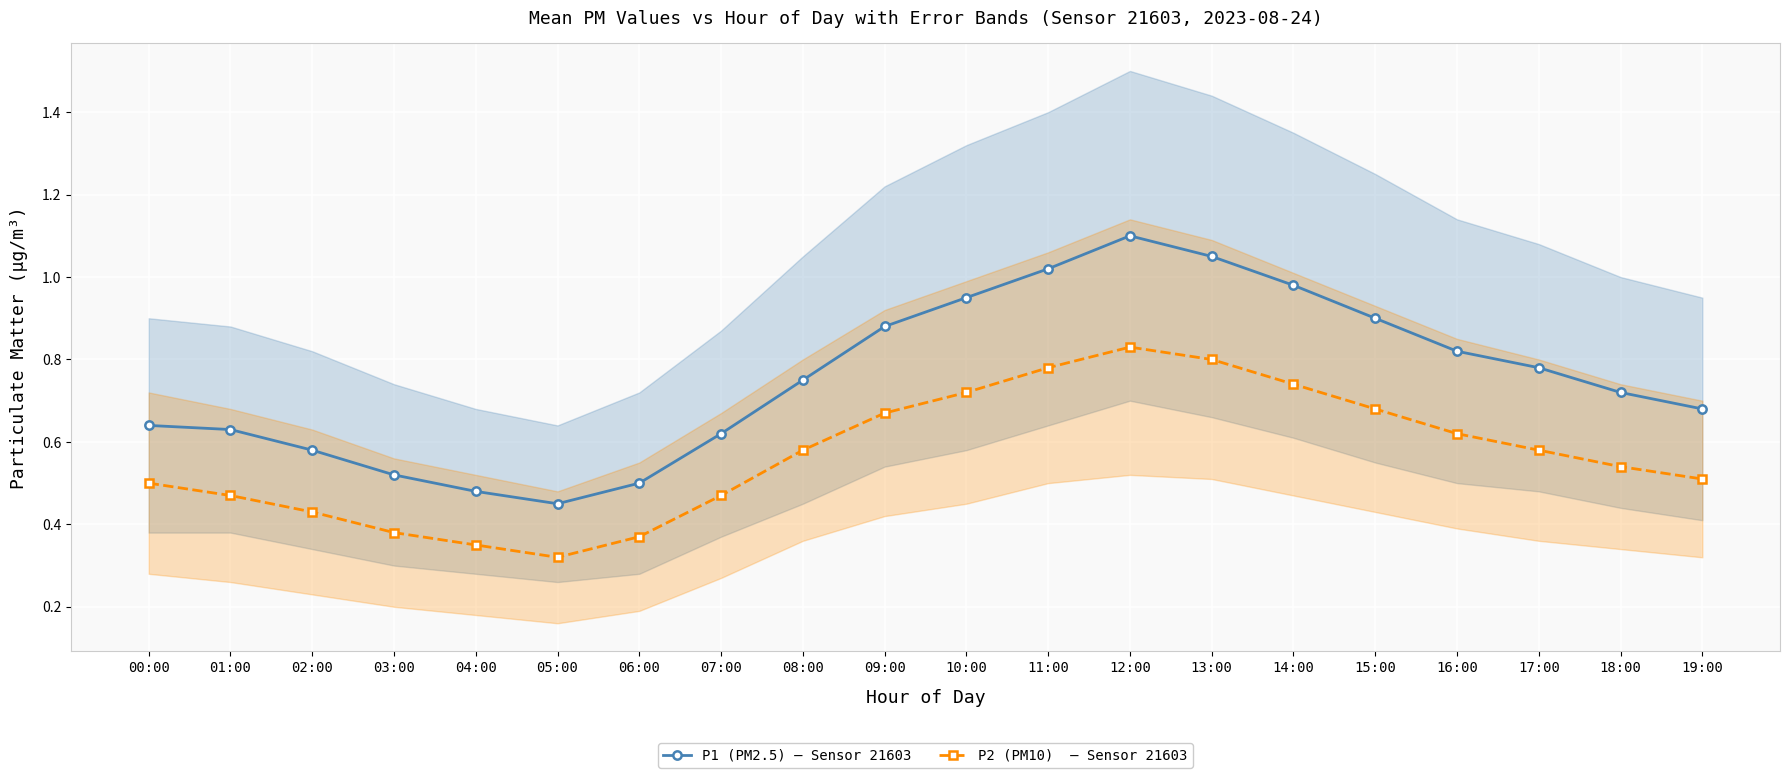

What are all the series names shown in the legend?

P1 (PM2.5) – Sensor 21603, P2 (PM10)  – Sensor 21603